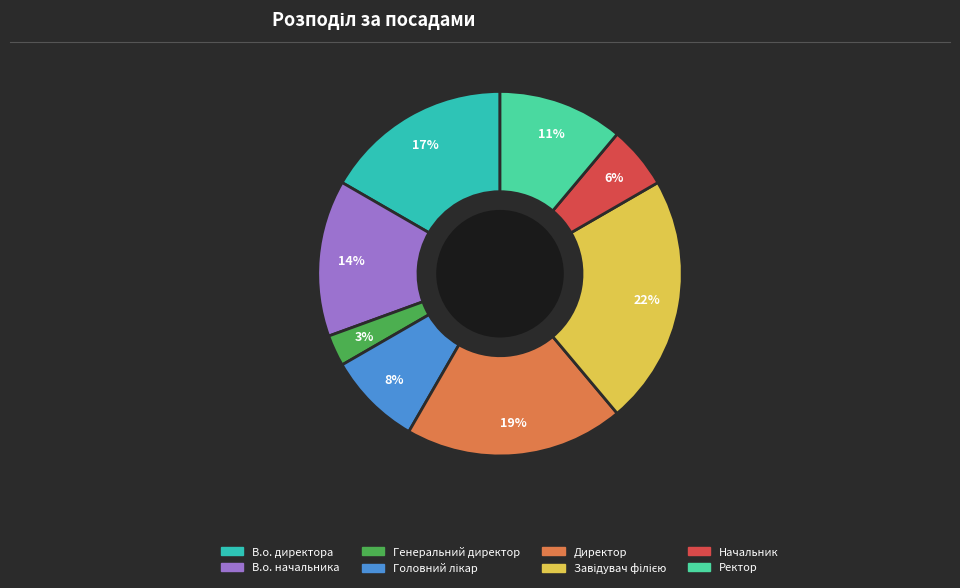

To the nearest percent, what percentage of the pie is Директор?

19%